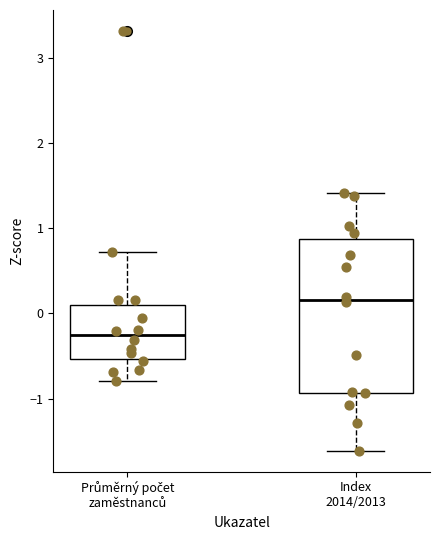

Which box has the lowest median line?

Průměrný počet zaměstnanců